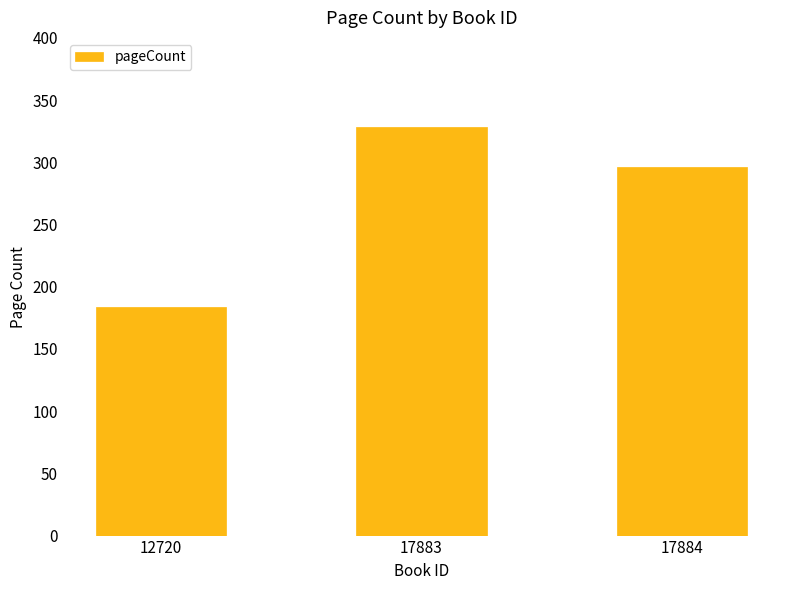

What is the change in value from 17883 to 17884?

-32